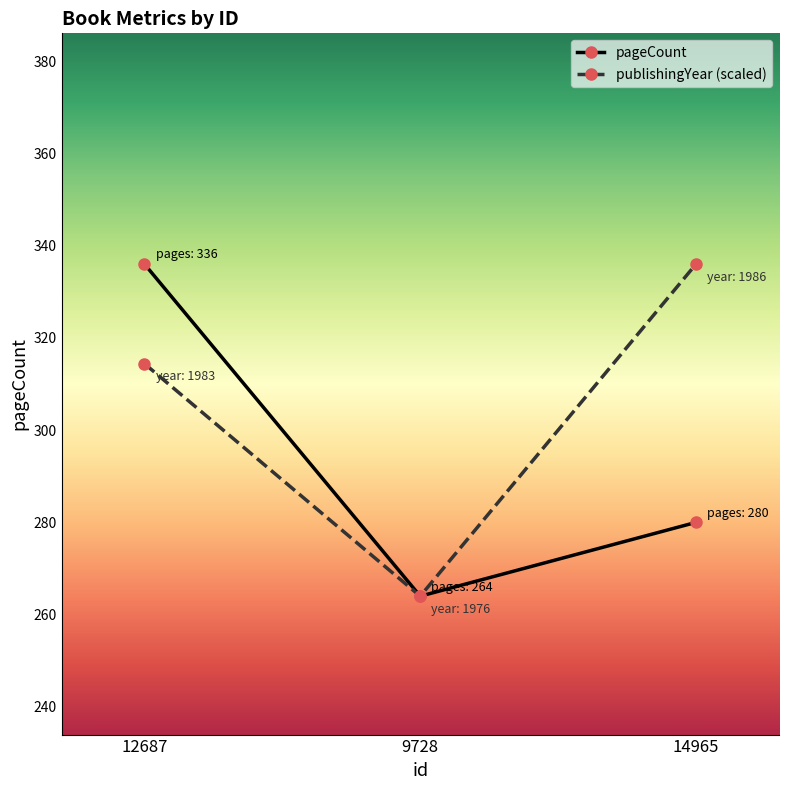

What is the spread (max minus min) of values at 12687?

21.6